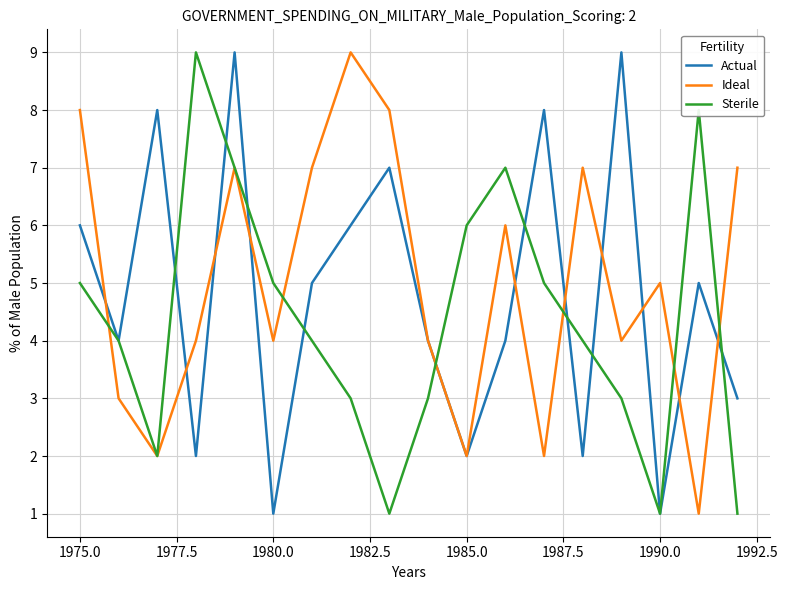

After their last crossing, which series has the higher values: Ideal or Sterile?

Ideal